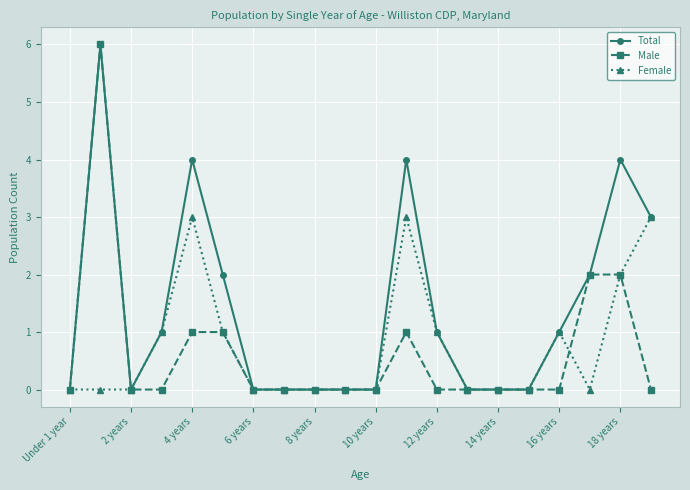

True or false: Male has more than 1 points higher than both neighbors.

True